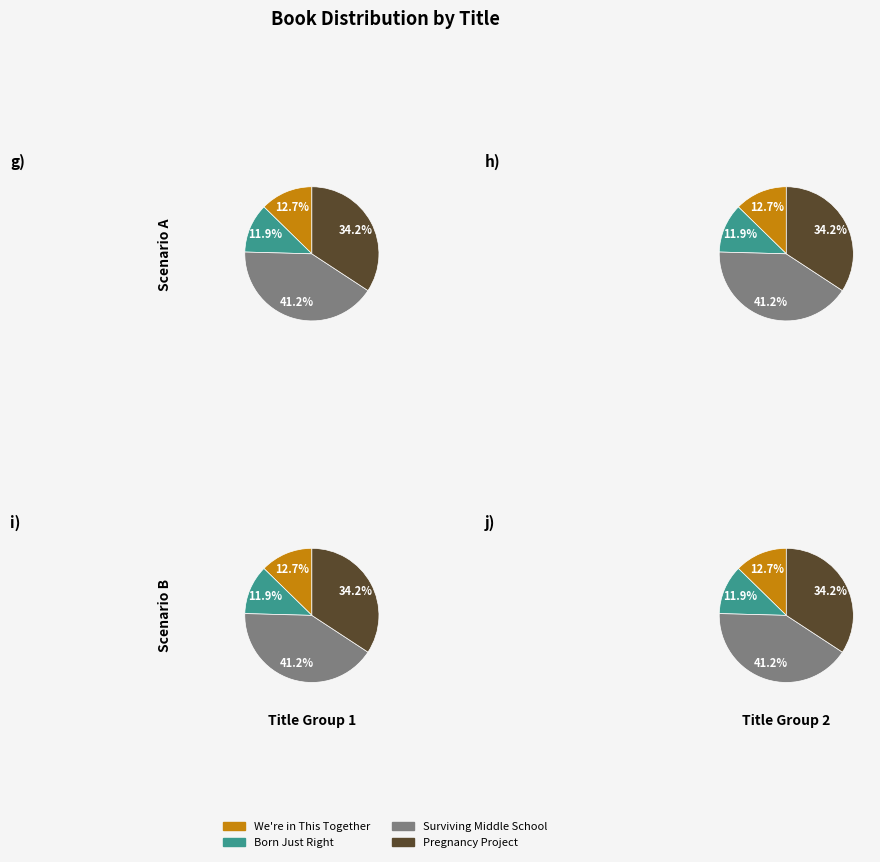

To the nearest percent, what is the average slice percentage?

25%